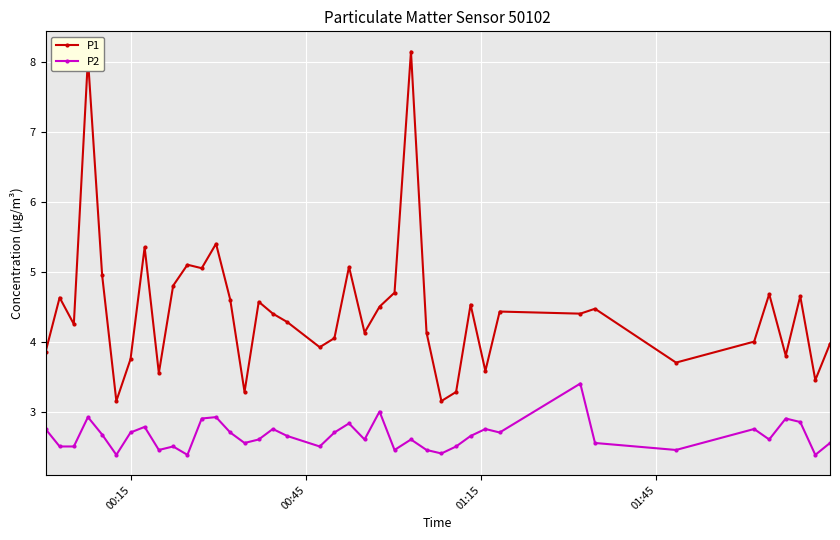

Which series has the largest total across all categories?

P1